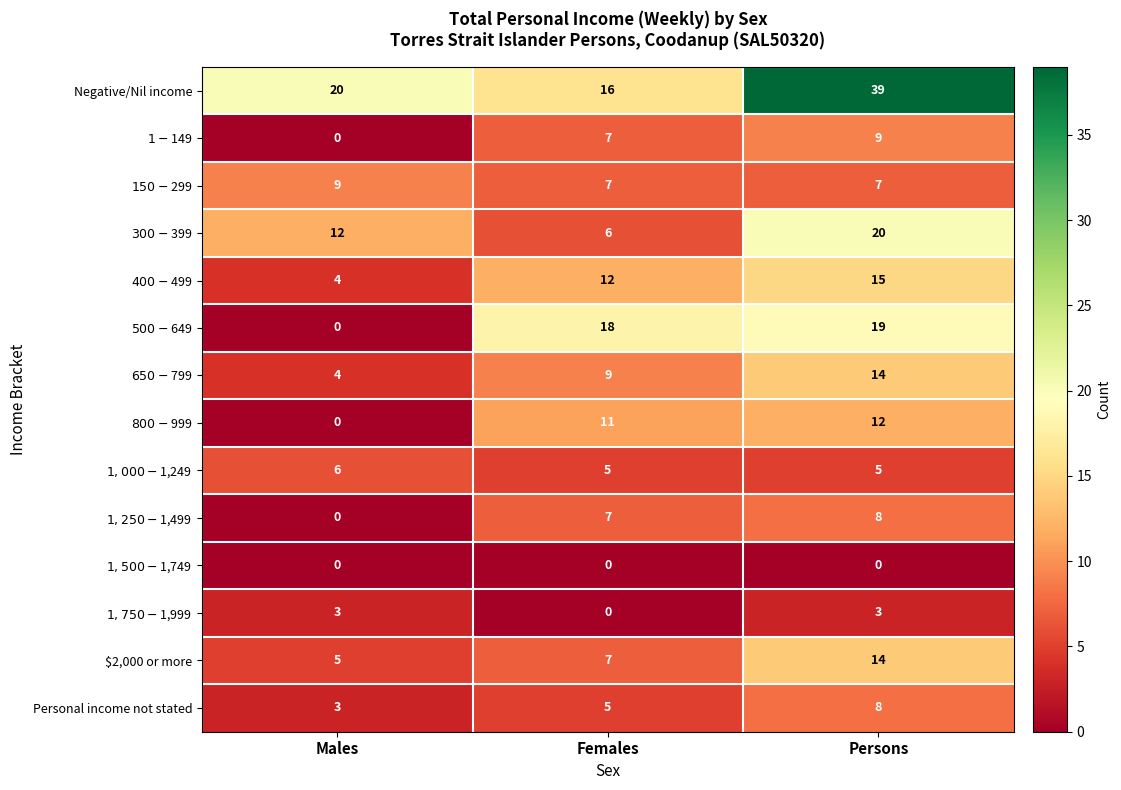

What is the total value across all series at Females?

110